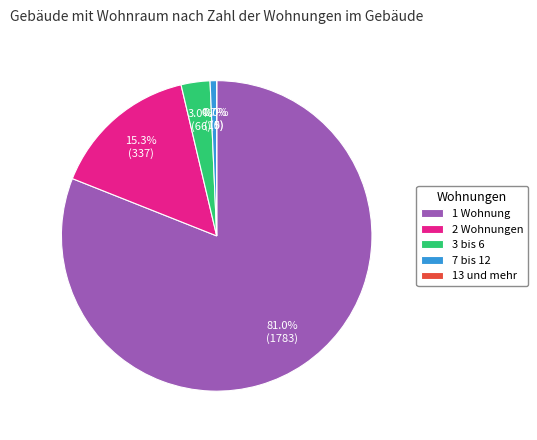

Which category has the biggest portion of the pie?

1 Wohnung